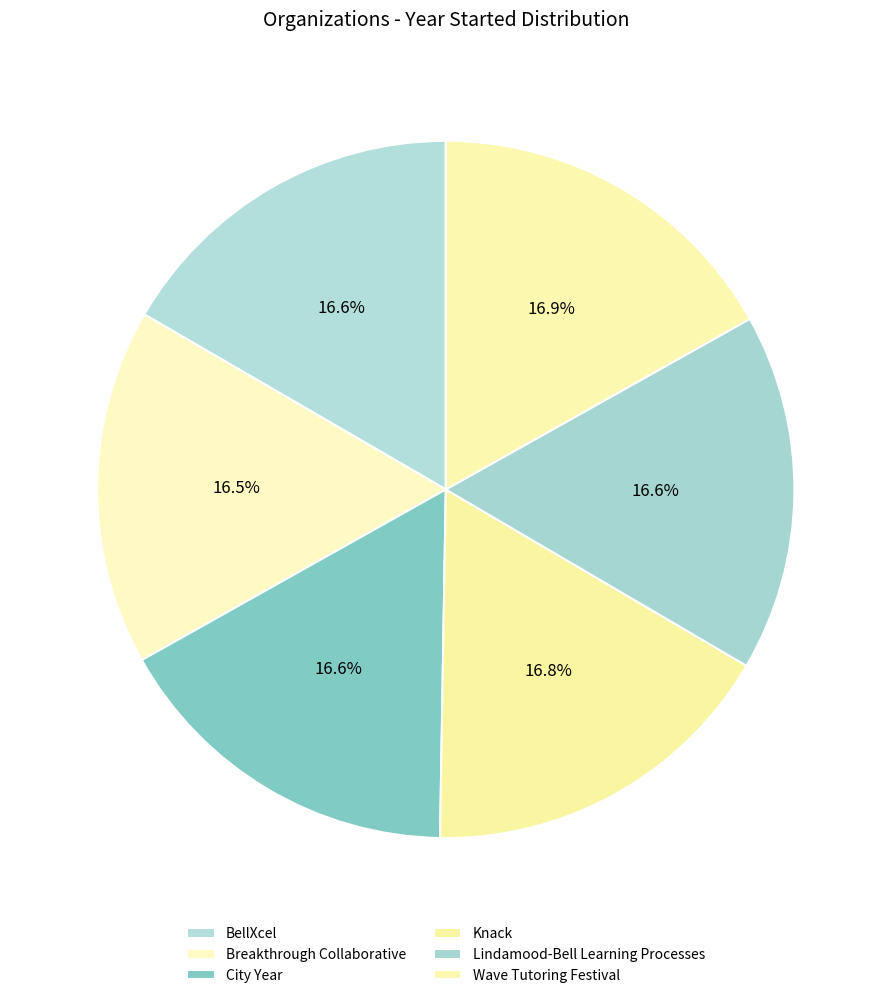

What percentage do Breakthrough Collaborative and Knack together represent?

33.3%